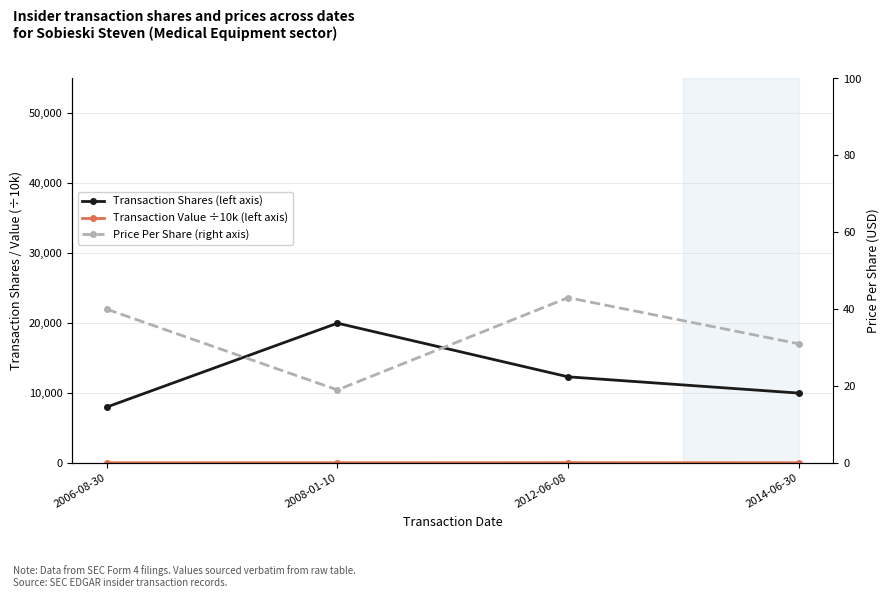

Is the value of Transaction Value ÷10k (left axis) at 2012-06-08 greater than the value of Transaction Shares (left axis) at 2008-01-10?

No